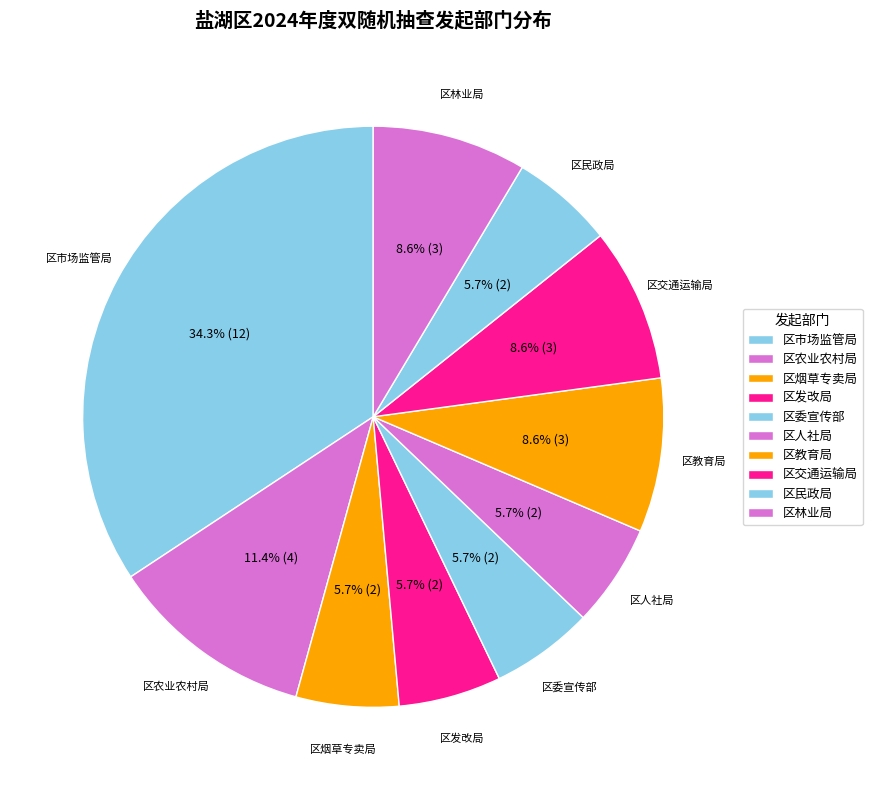

Count the number of slices in the pie.

10